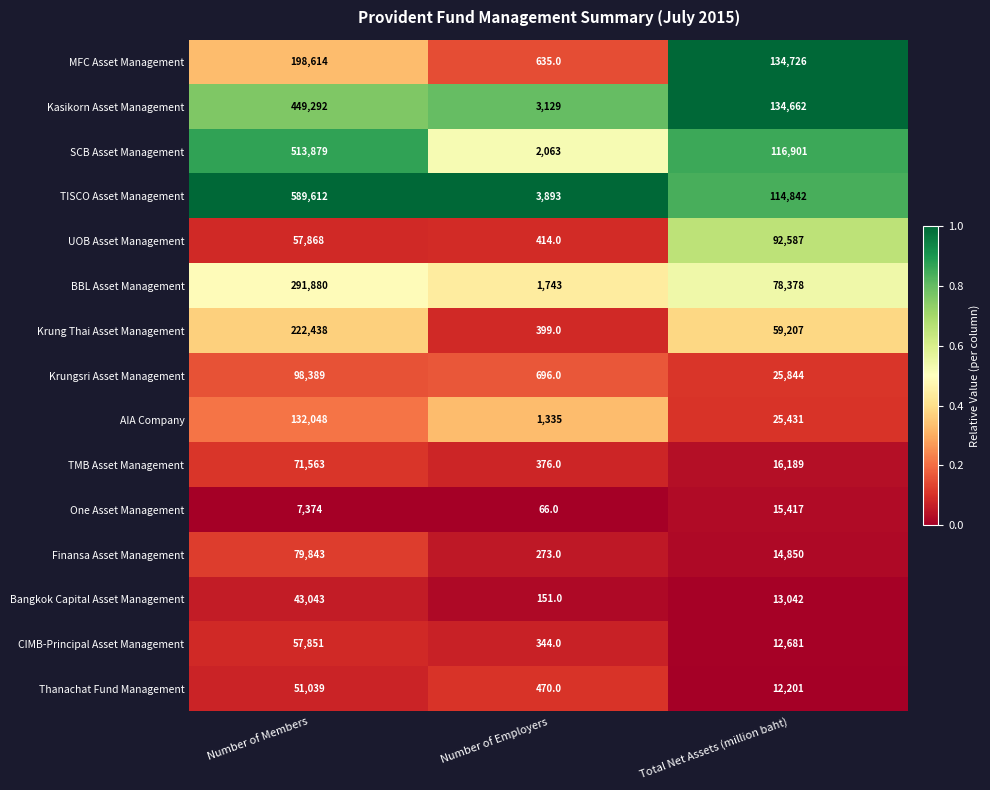

The Thanachat Fund Management series shows 12201 at Total Net Assets (million baht). True or false?

True